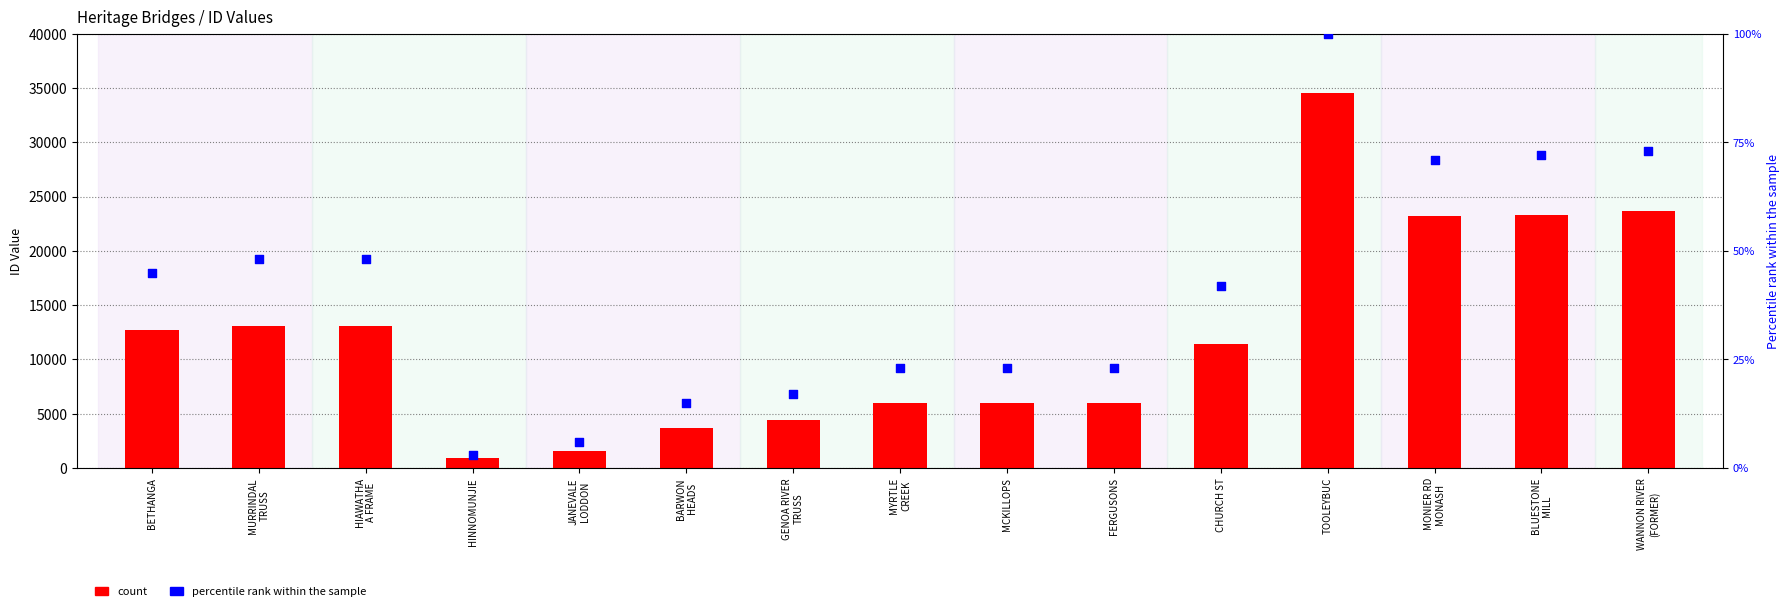

What is the total value across all series at MCKILLOPS?

6009